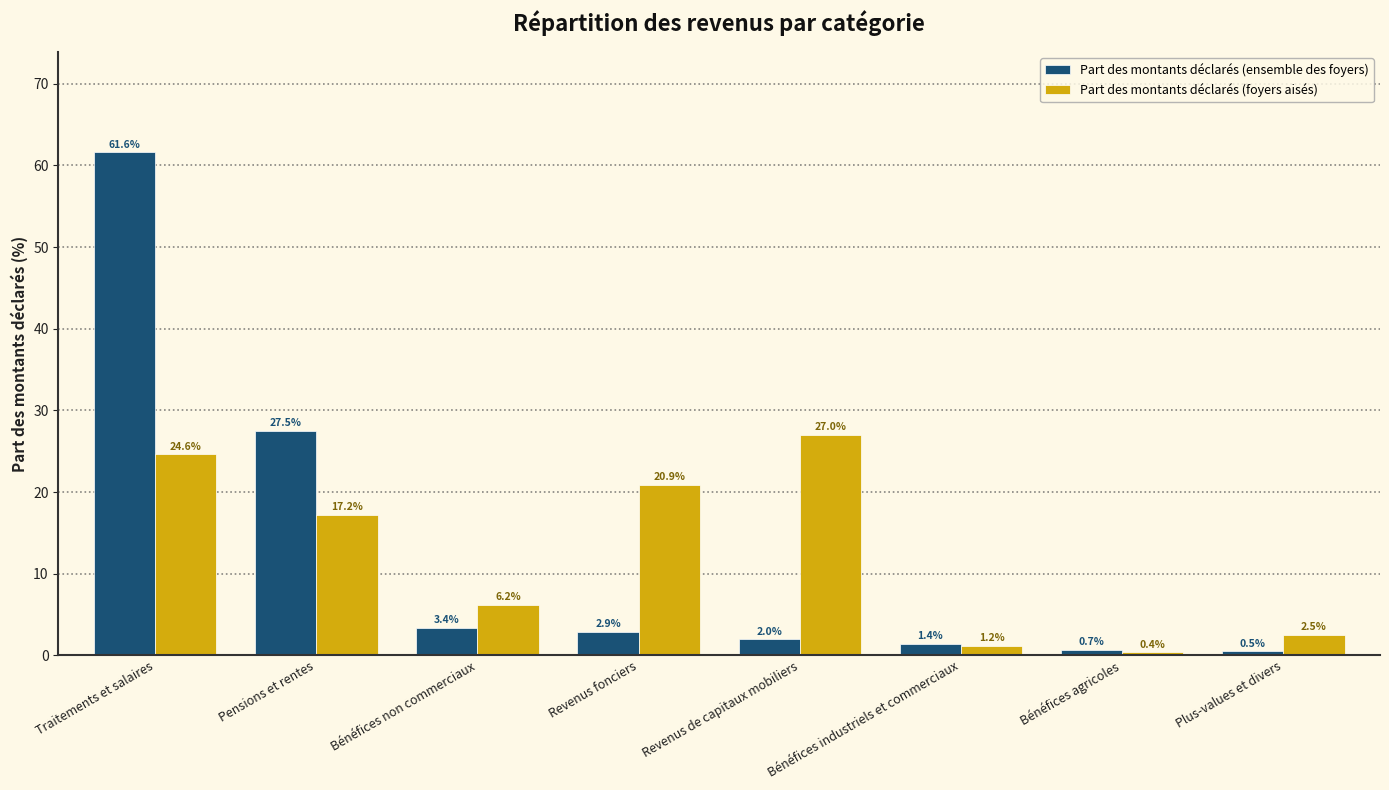

What is the label of the 6th bar from the right?

Bénéfices non commerciaux